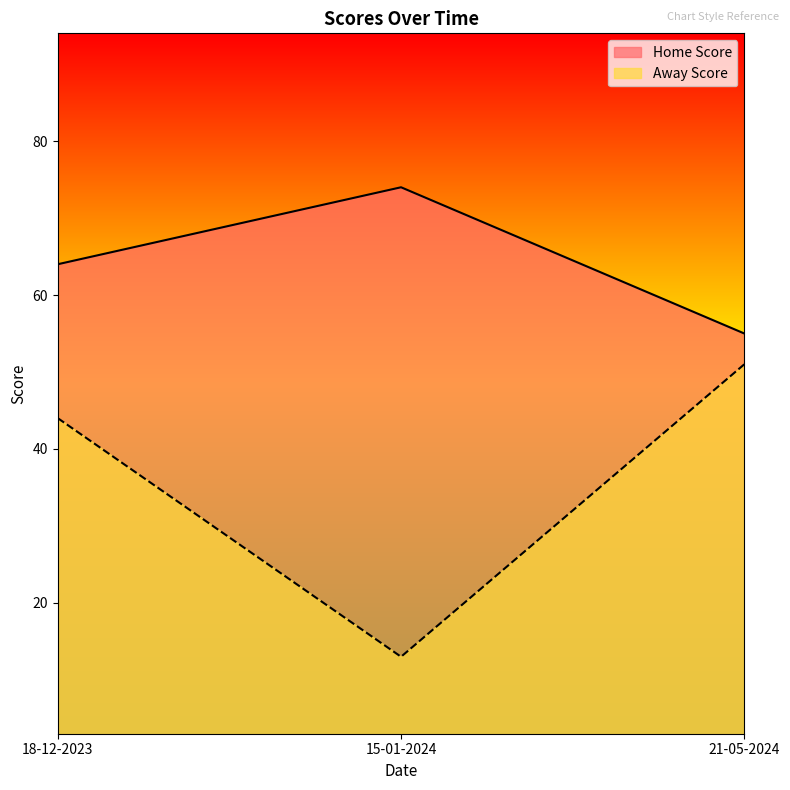

What is the difference between the maximum and minimum values in the Home Score series?

19